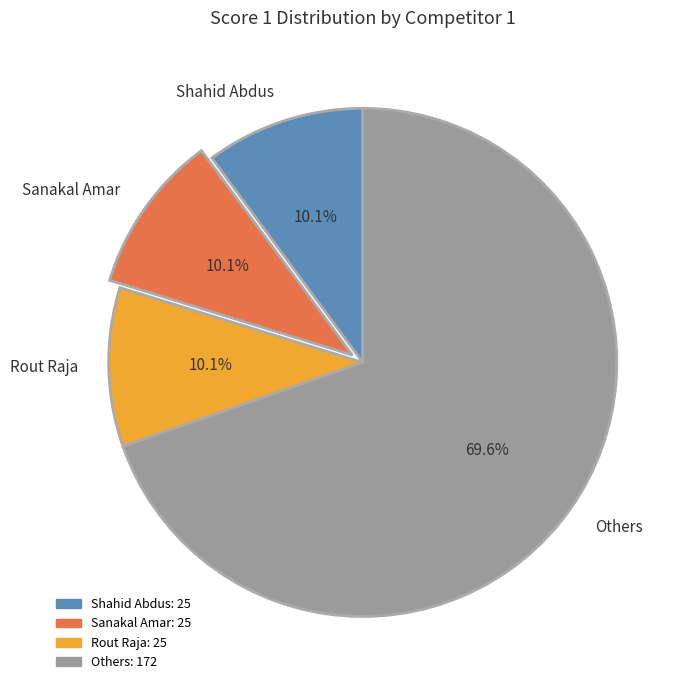

What is the majority slice?

Others